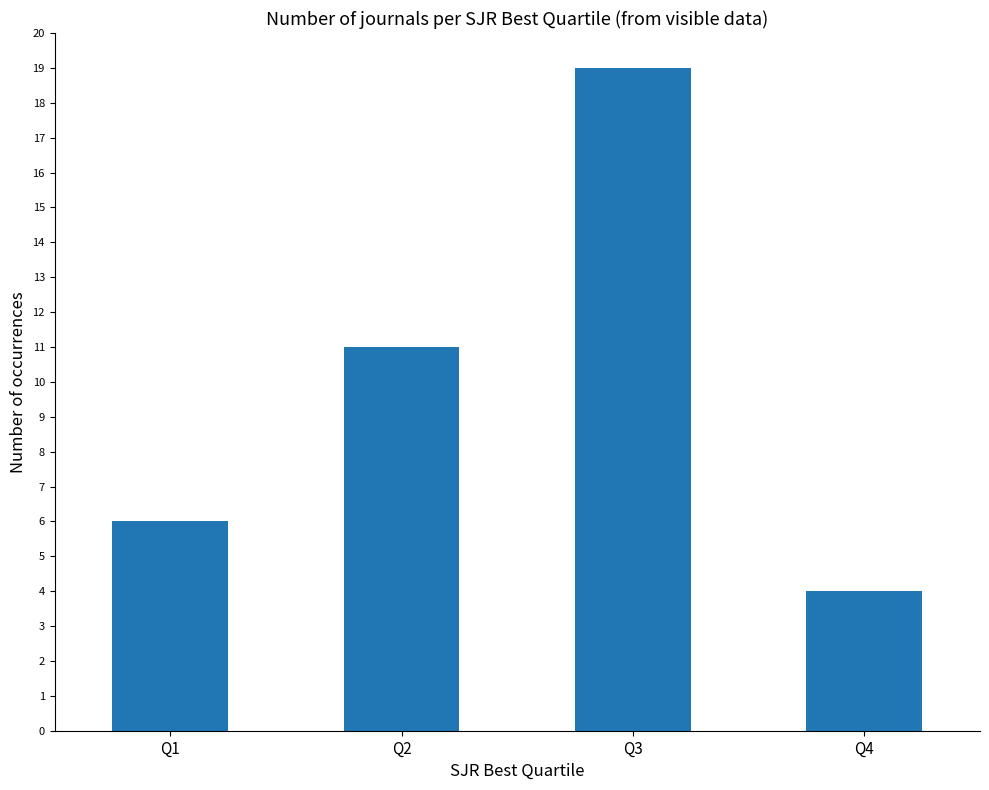

What is the greatest value displayed?

19